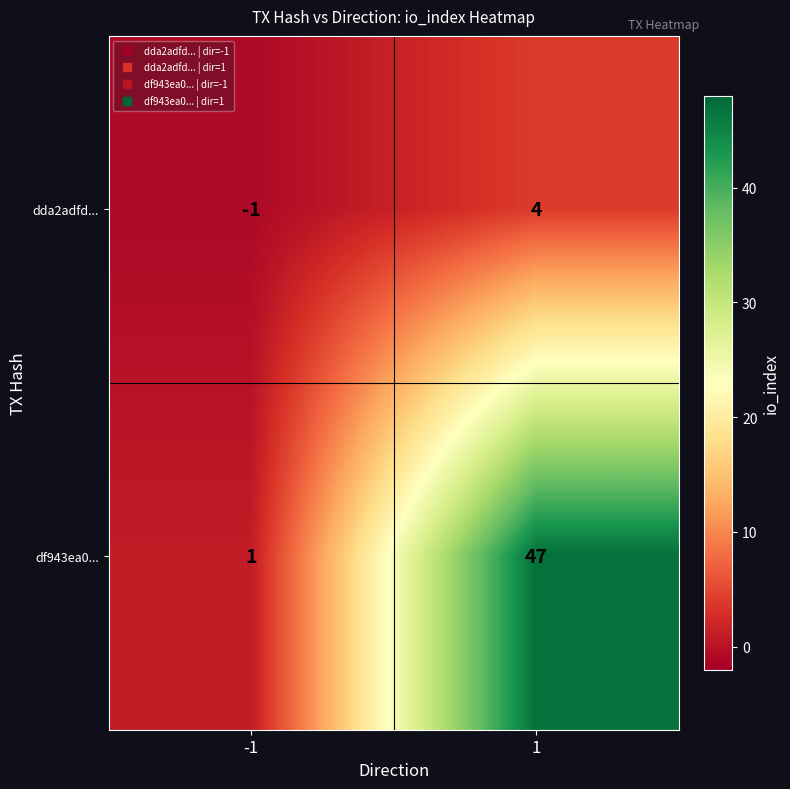

Reading right to left, what are all the values shown in this chart?

dda2adfd...: 4	-1
df943ea0...: 47	1